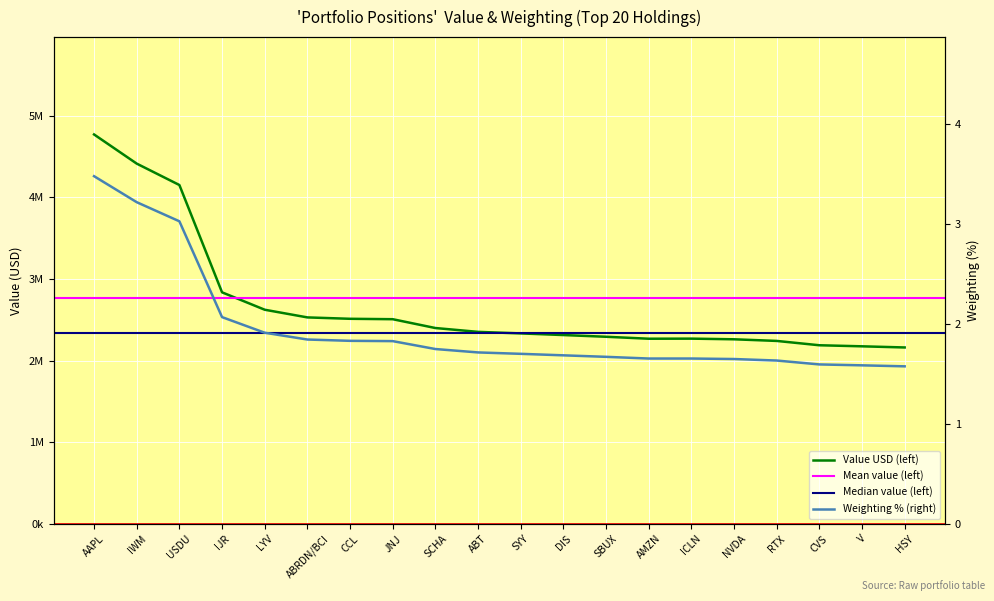

At which label does Value (USD thousands, left) reach its minimum?

HSY